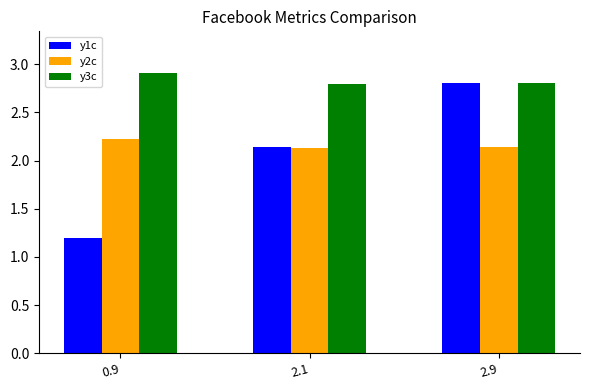

At which label does y1c reach its peak?

2.9